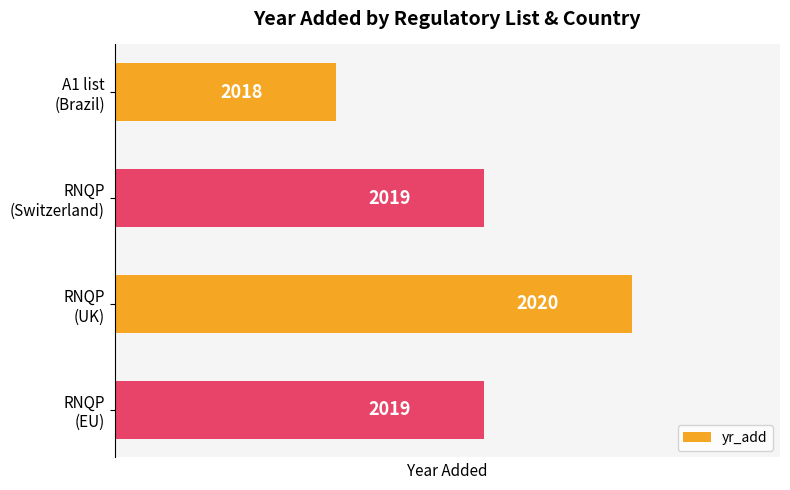

What is the maximum value shown in the chart?

2020